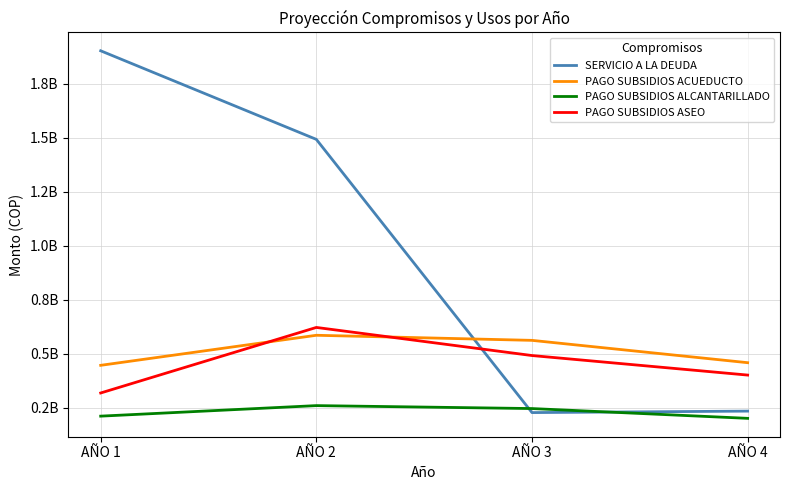

Which series has the widest spread of values?

SERVICIO A LA DEUDA